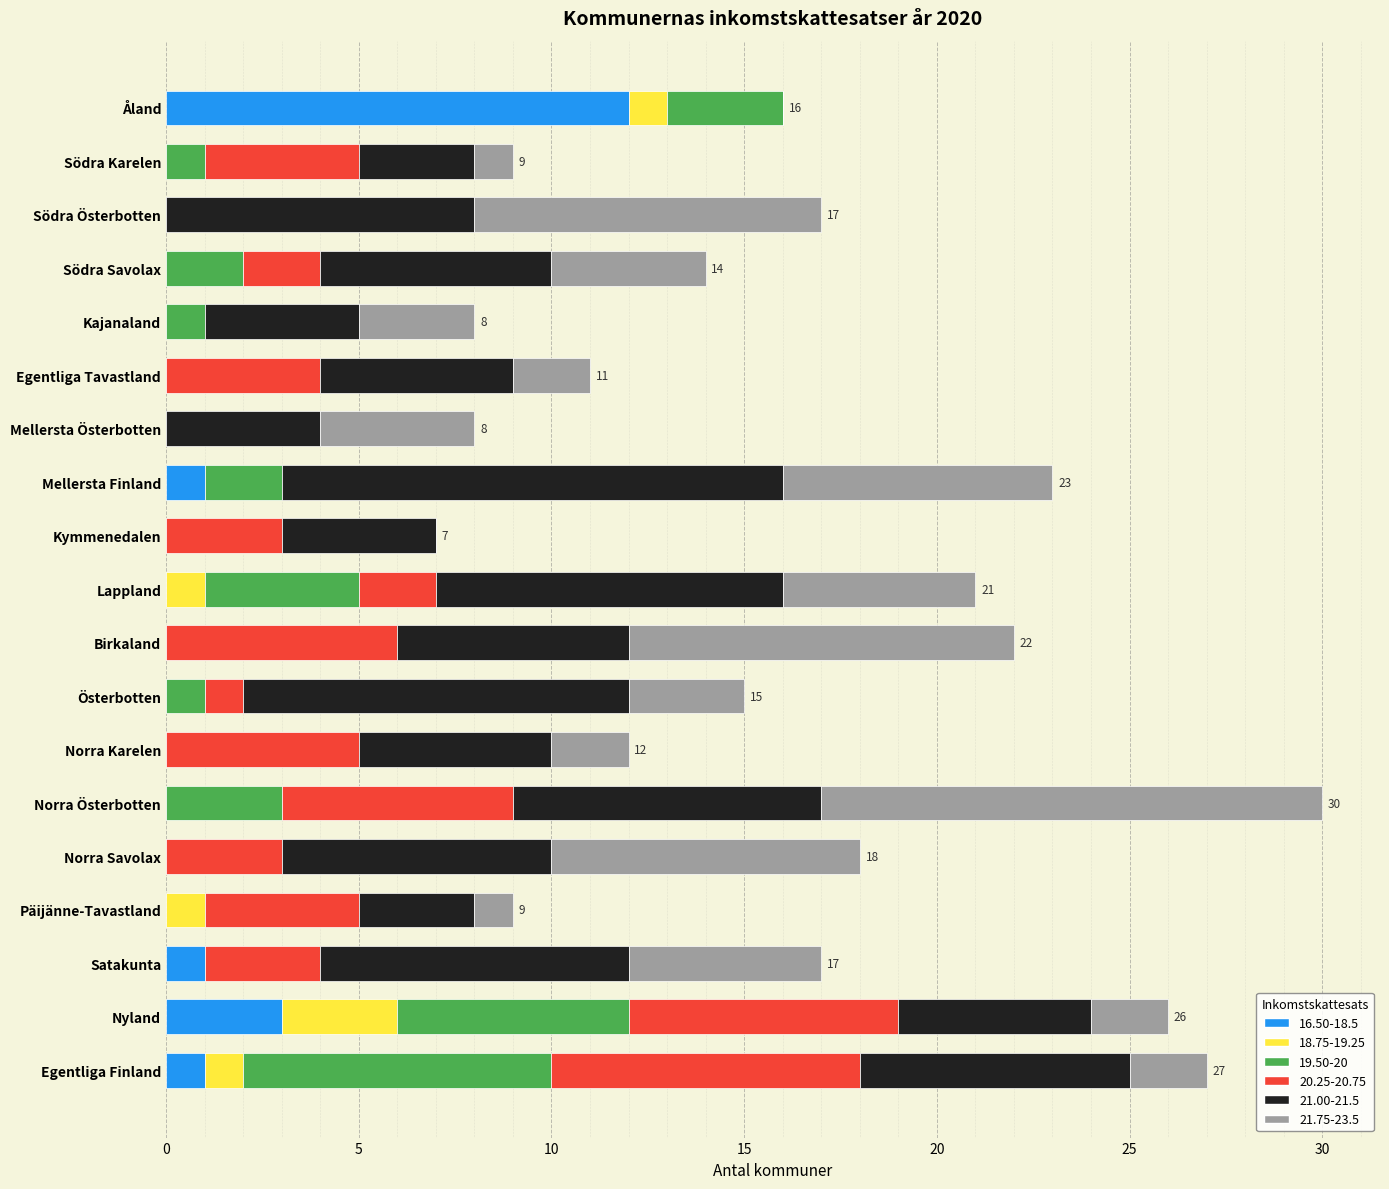

How many data points does each series have?

19